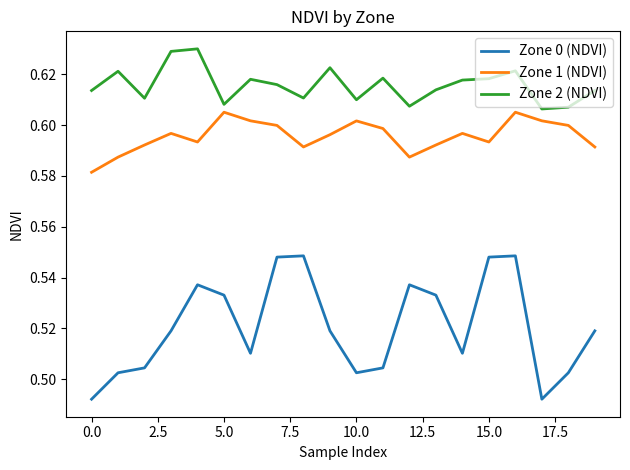

Which series has the widest spread of values?

Zone 0 (NDVI)